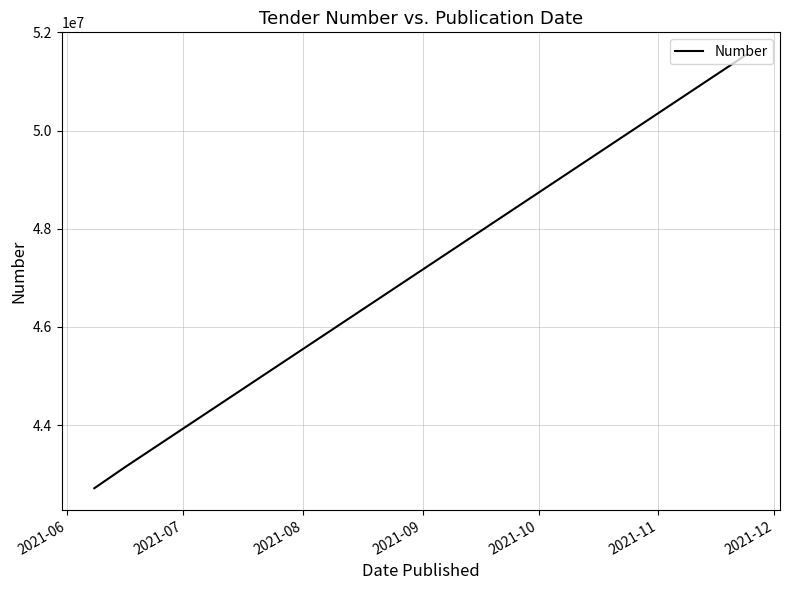

Does the chart display data point markers on the line(s)?

No